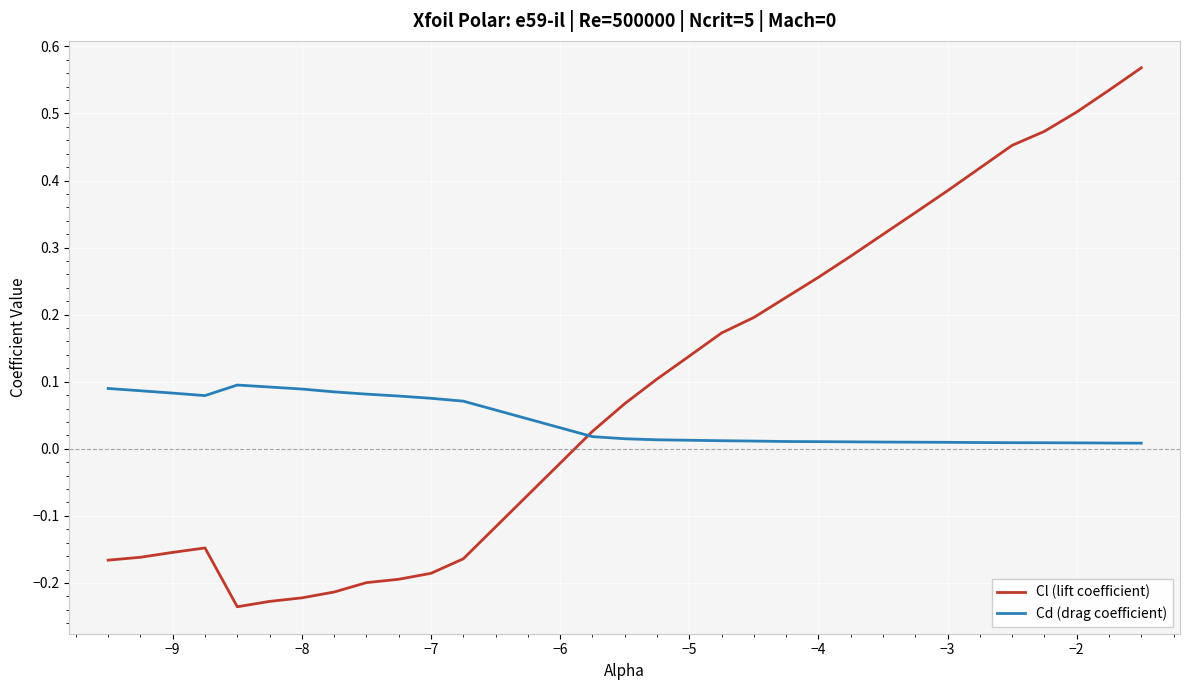

How many values in Cl (lift coefficient) are below zero?

12